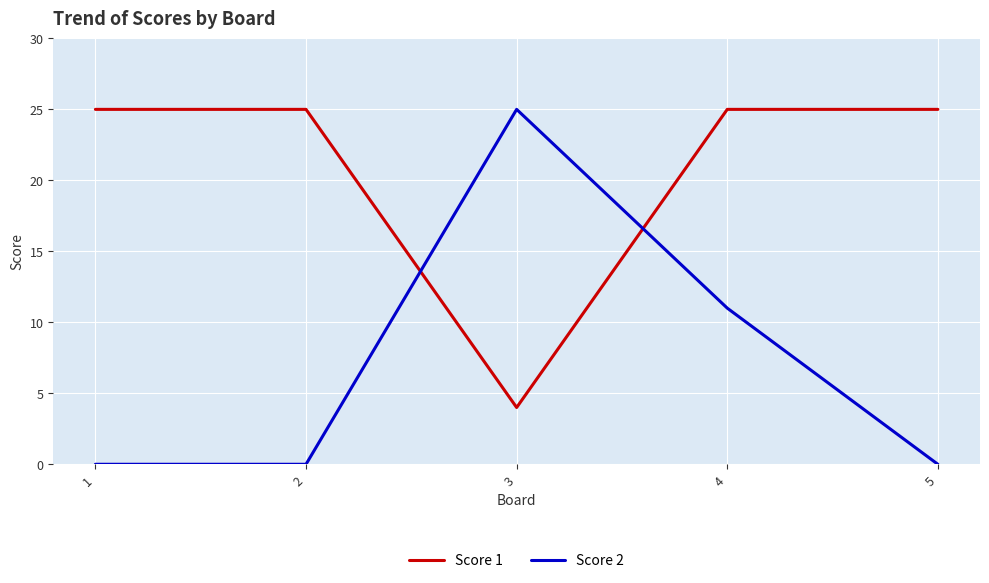

At how many categories does at least one series exceed 1?

5